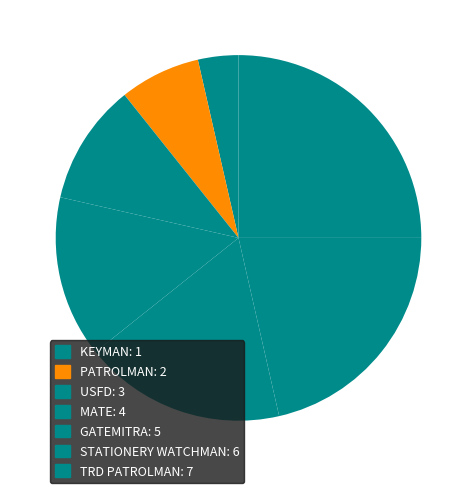

What is the total percentage of GATEMITRA and KEYMAN?

21.4%